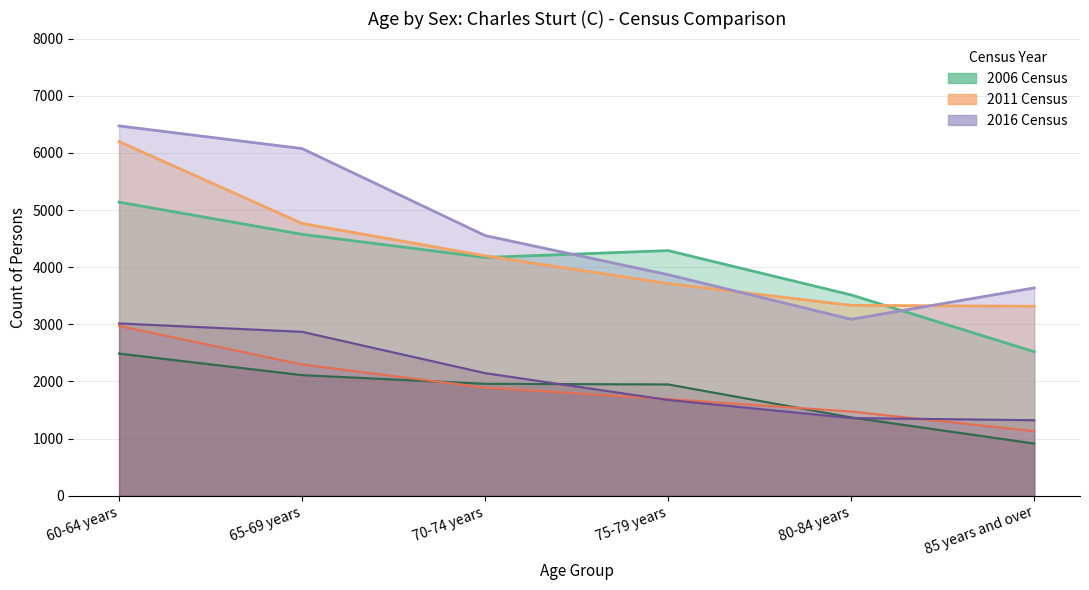

Reading left to right, transcribe all the data shown in this chart.

2006 Males: 60-64 years=2488	65-69 years=2111	70-74 years=1959	75-79 years=1948	80-84 years=1371	85 years and over=914
2006 Females: 60-64 years=5138	65-69 years=4575	70-74 years=4170	75-79 years=4290	80-84 years=3514	85 years and over=2520
2011 Males: 60-64 years=2973	65-69 years=2298	70-74 years=1892	75-79 years=1692	80-84 years=1474	85 years and over=1132
2011 Persons: 60-64 years=6198	65-69 years=4765	70-74 years=4199	75-79 years=3713	80-84 years=3332	85 years and over=3316
2016 Males: 60-64 years=3016	65-69 years=2869	70-74 years=2146	75-79 years=1676	80-84 years=1360	85 years and over=1322
2016 Females: 60-64 years=6472	65-69 years=6075	70-74 years=4553	75-79 years=3868	80-84 years=3088	85 years and over=3637